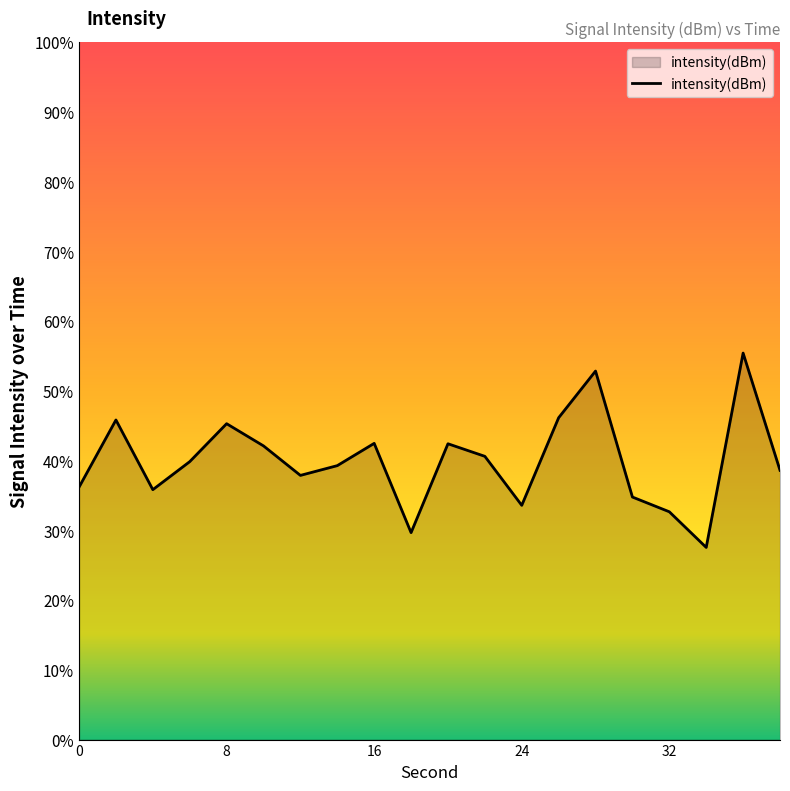

Does the chart display data point markers on the line(s)?

No